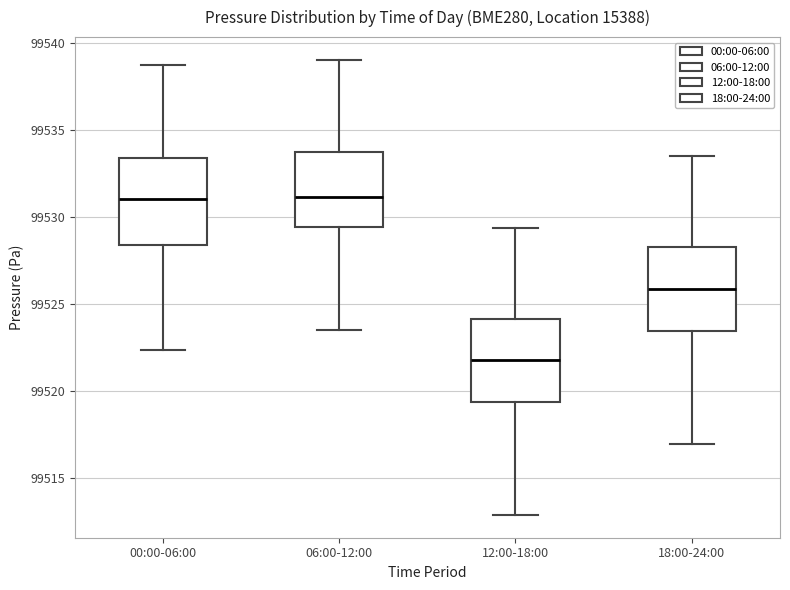

Reading left to right, transcribe this box plot: for each box, give where its median line is, the range the box spans, and where its two whiskers end, as read against the y-axis. The values are not printed on the chart, so give them approximately, as read against the axis.

00:00-06:00: median 99531.0, box 99528.5 to 99533.5, whiskers 99522.5 to 99538.5
06:00-12:00: median 99531.0, box 99529.5 to 99534.0, whiskers 99523.5 to 99539.0
12:00-18:00: median 99522.0, box 99519.5 to 99524.0, whiskers 99513.0 to 99529.5
18:00-24:00: median 99526.0, box 99523.5 to 99528.5, whiskers 99517.0 to 99533.5